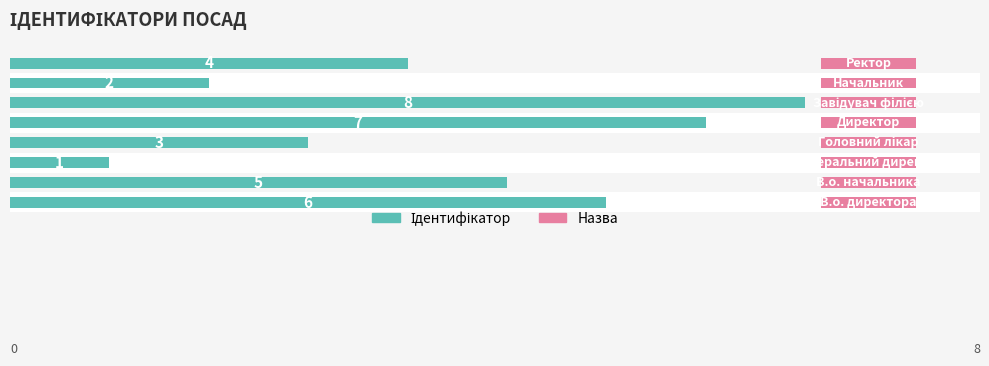

Reading left to right, transcribe all the data shown in this chart.

Ідентифікатор: 6.0	5.0	1.0	3.0	7.0	8.0	2.0	4.0
Назва (маркер): 0.6	0.6	0.6	0.6	0.6	0.6	0.6	0.6